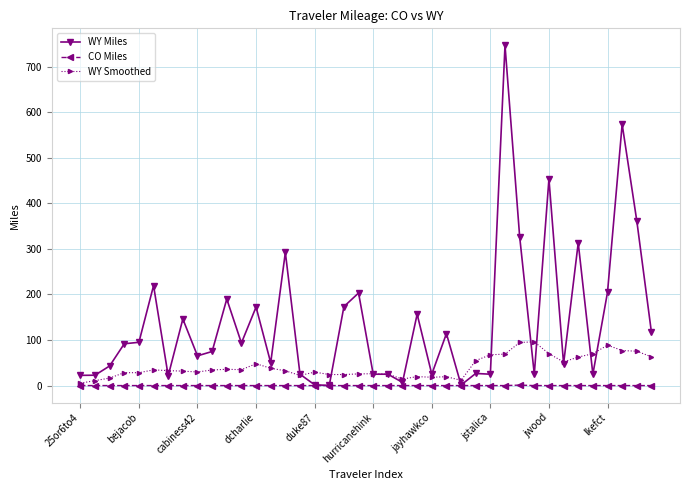

What is the value of the WY Miles point at the 12th from the left?

93.5